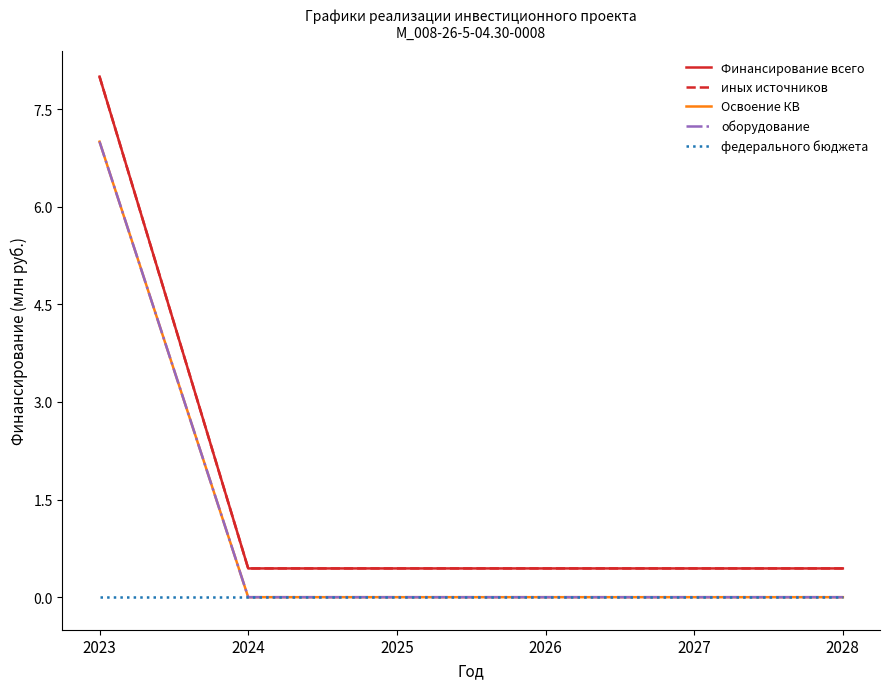

Does the chart display data point markers on the line(s)?

No